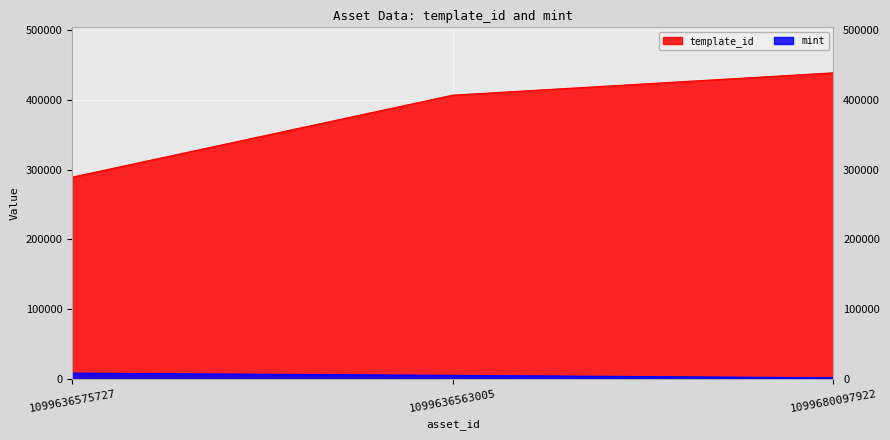

What is the spread (max minus min) of values at 1099636563005?

402217